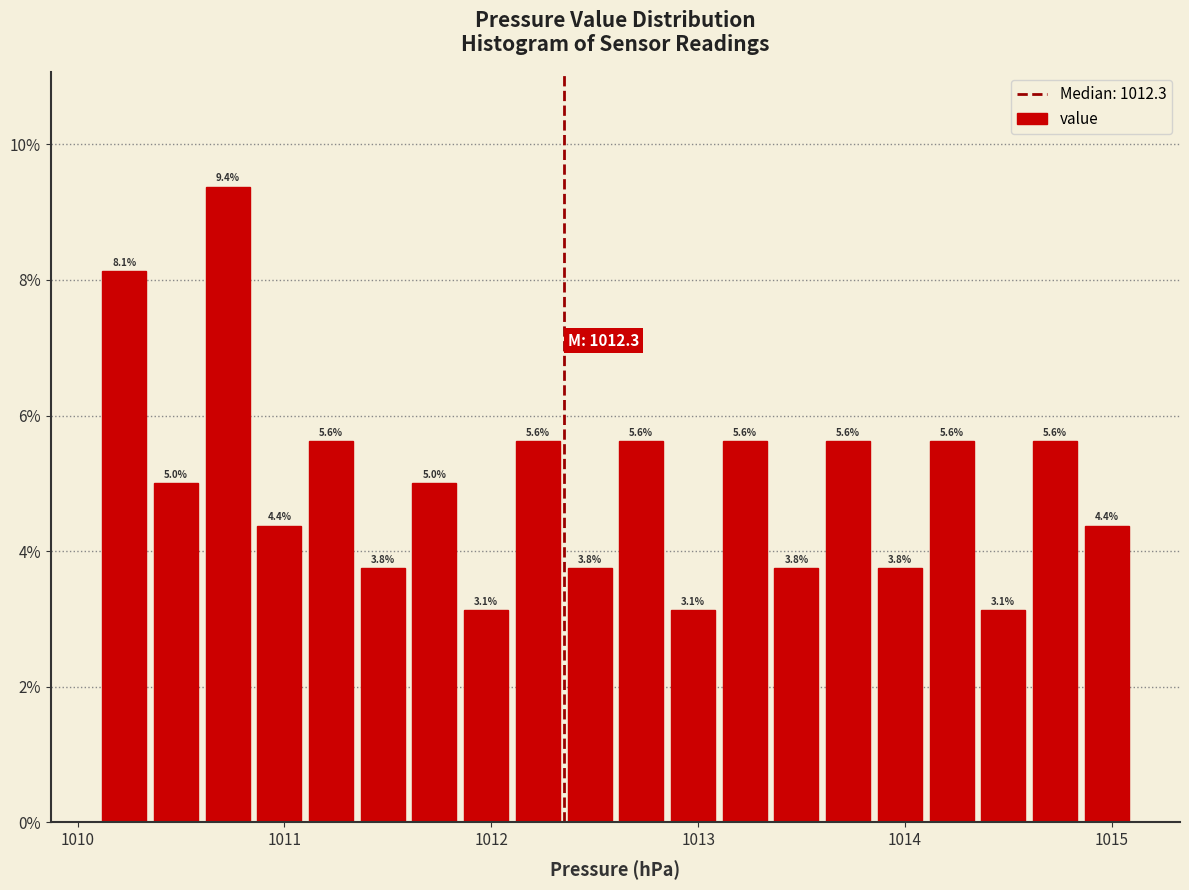

Read against the x-axis, roughly where is the centre of the tallest bar?

1010.7